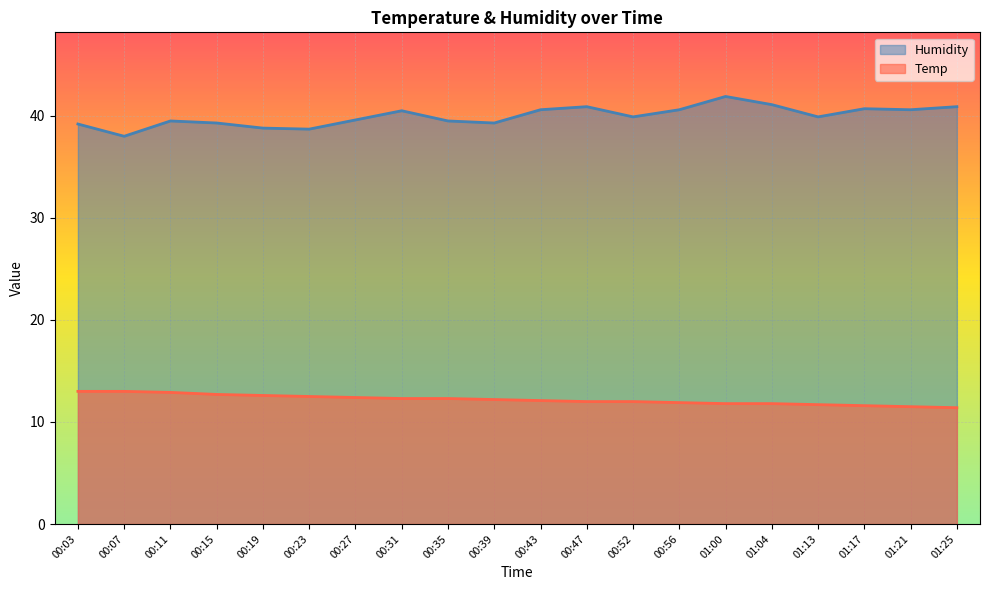

What are all the series names shown in the legend?

Humidity, Temp